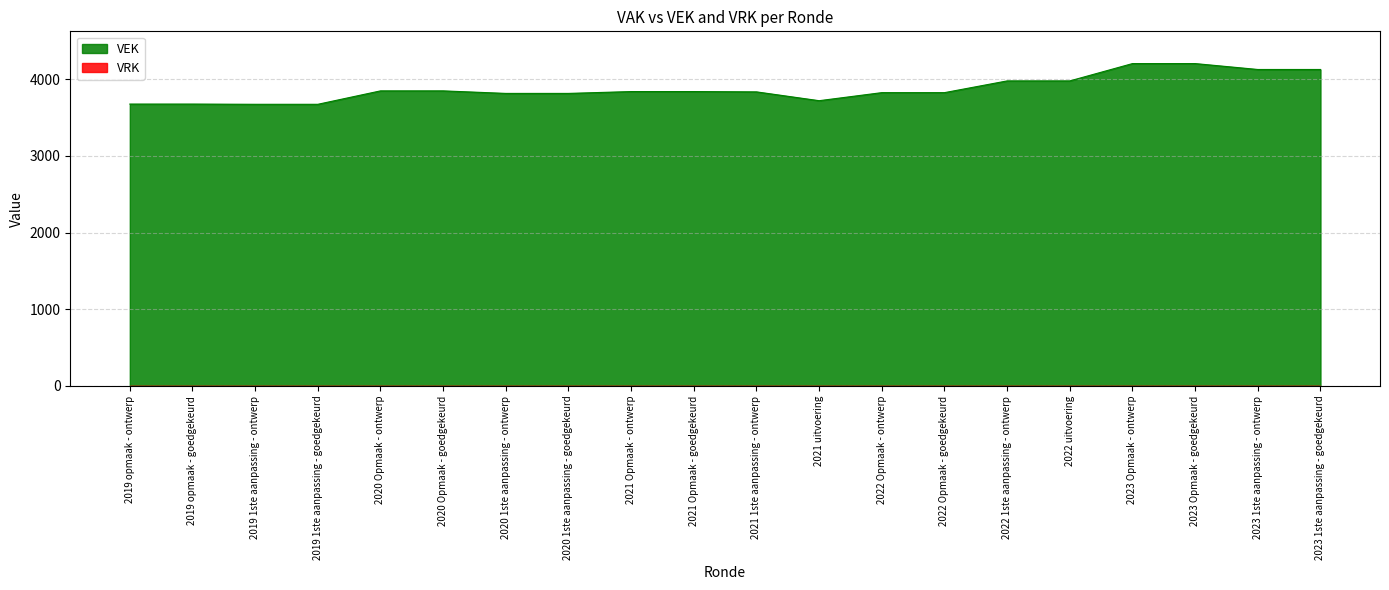

Rank the categories by value from lowest to highest.

2019 1ste aanpassing - ontwerp, 2019 1ste aanpassing - goedgekeurd, 2019 opmaak - ontwerp, 2019 opmaak - goedgekeurd, 2021 uitvoering, 2020 1ste aanpassing - ontwerp, 2020 1ste aanpassing - goedgekeurd, 2022 Opmaak - ontwerp, 2022 Opmaak - goedgekeurd, 2021 1ste aanpassing - ontwerp, 2021 Opmaak - ontwerp, 2021 Opmaak - goedgekeurd, 2020 Opmaak - ontwerp, 2020 Opmaak - goedgekeurd, 2022 1ste aanpassing - ontwerp, 2022 uitvoering, 2023 1ste aanpassing - ontwerp, 2023 1ste aanpassing - goedgekeurd, 2023 Opmaak - ontwerp, 2023 Opmaak - goedgekeurd